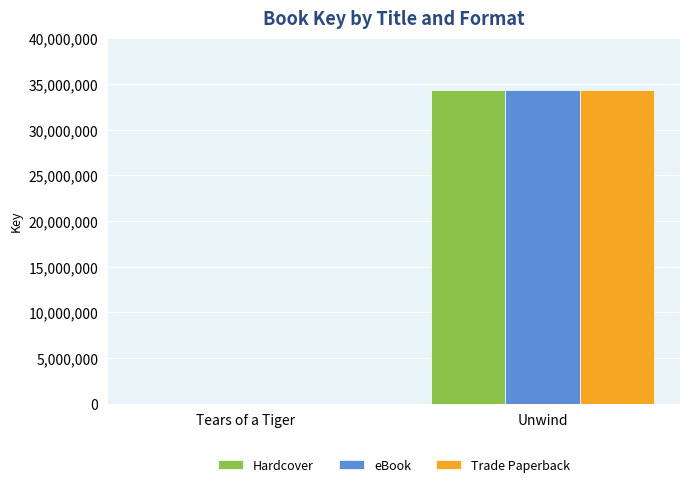

The eBook series shows 46731191 at Unwind. True or false?

False